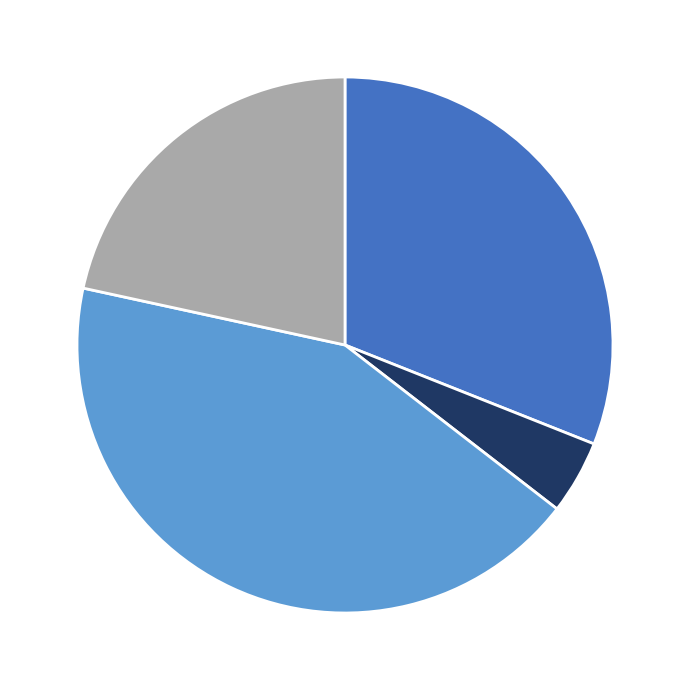

Does any single category account for the majority?

No